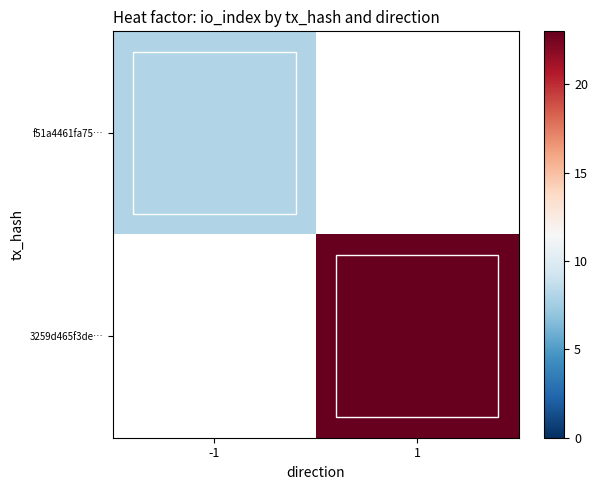

Rank the categories by f51a4461fa75… value from lowest to highest.

-1, 1